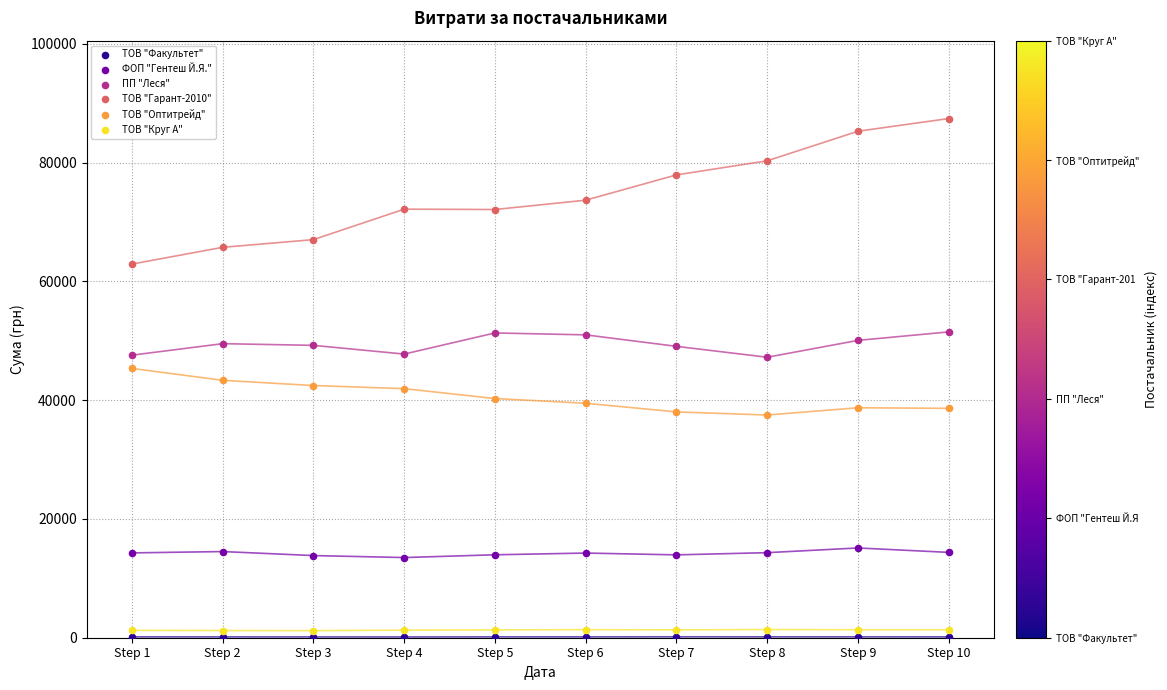

Across all data points, what is the range of Y values (max minus min)?

87270.8